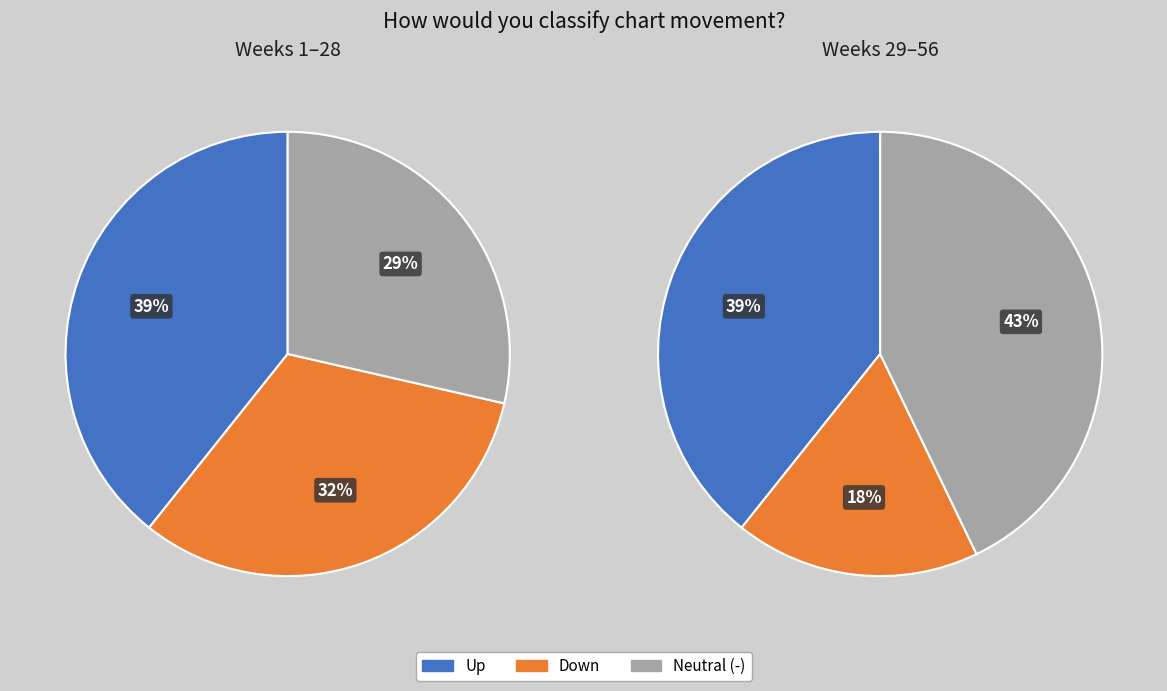

What is the smallest slice in the pie chart?

down